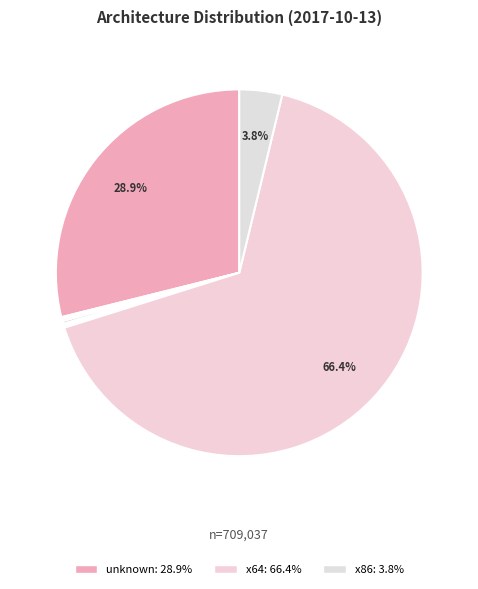

Count the number of slices in the pie.

9